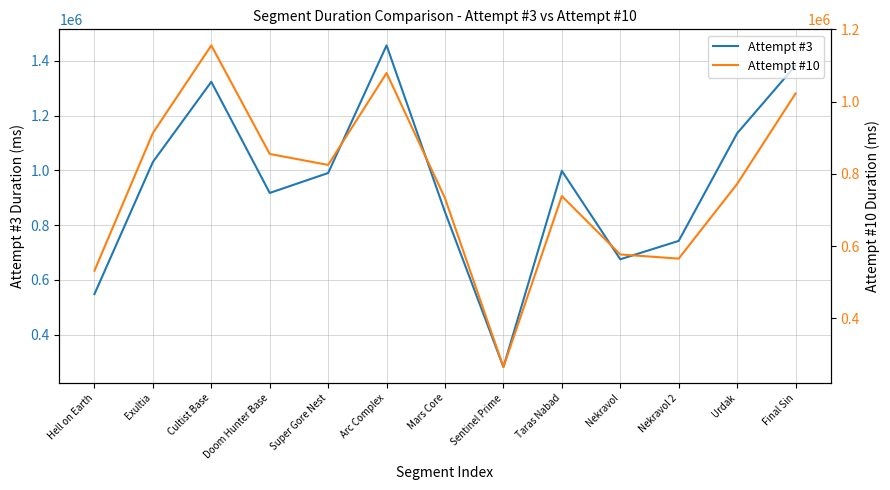

Is it true that Attempt #10 equals 423031 at Exultia?

False